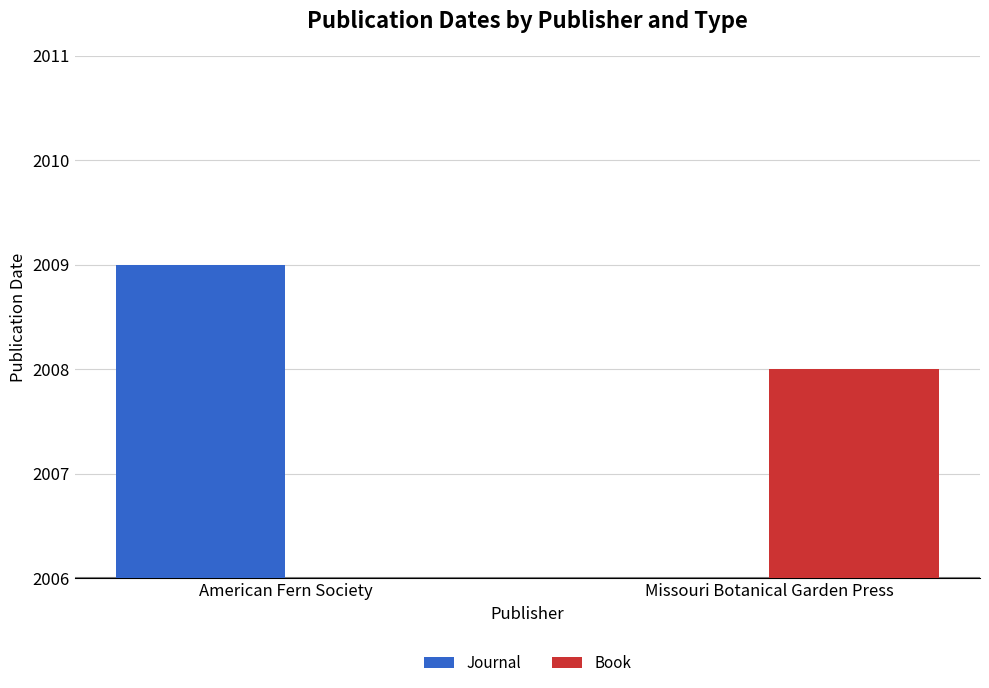

Reading left to right, list all the values displayed in this chart.

Journal: American Fern Society=2009	Missouri Botanical Garden Press=0
Book: American Fern Society=0	Missouri Botanical Garden Press=2008